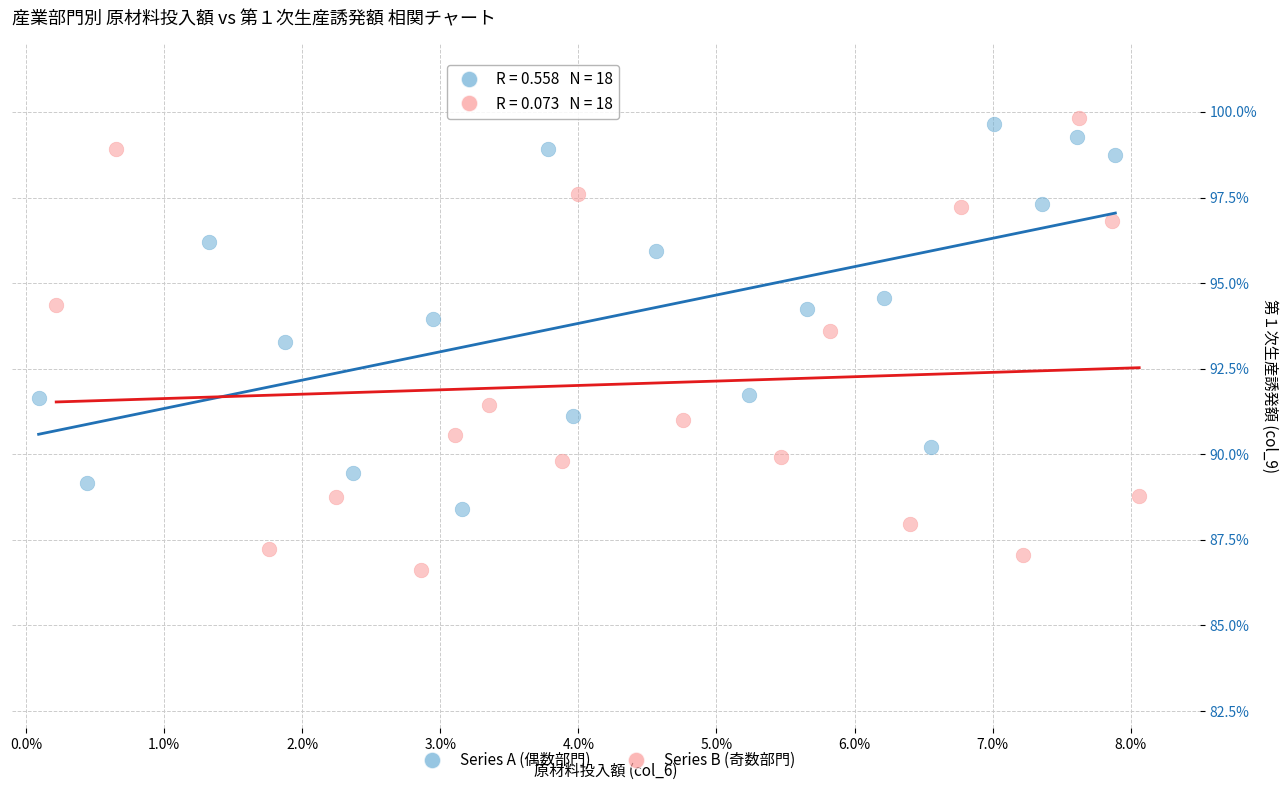

Which series has the largest Y range (max minus min)?

Series B (奇数部門)